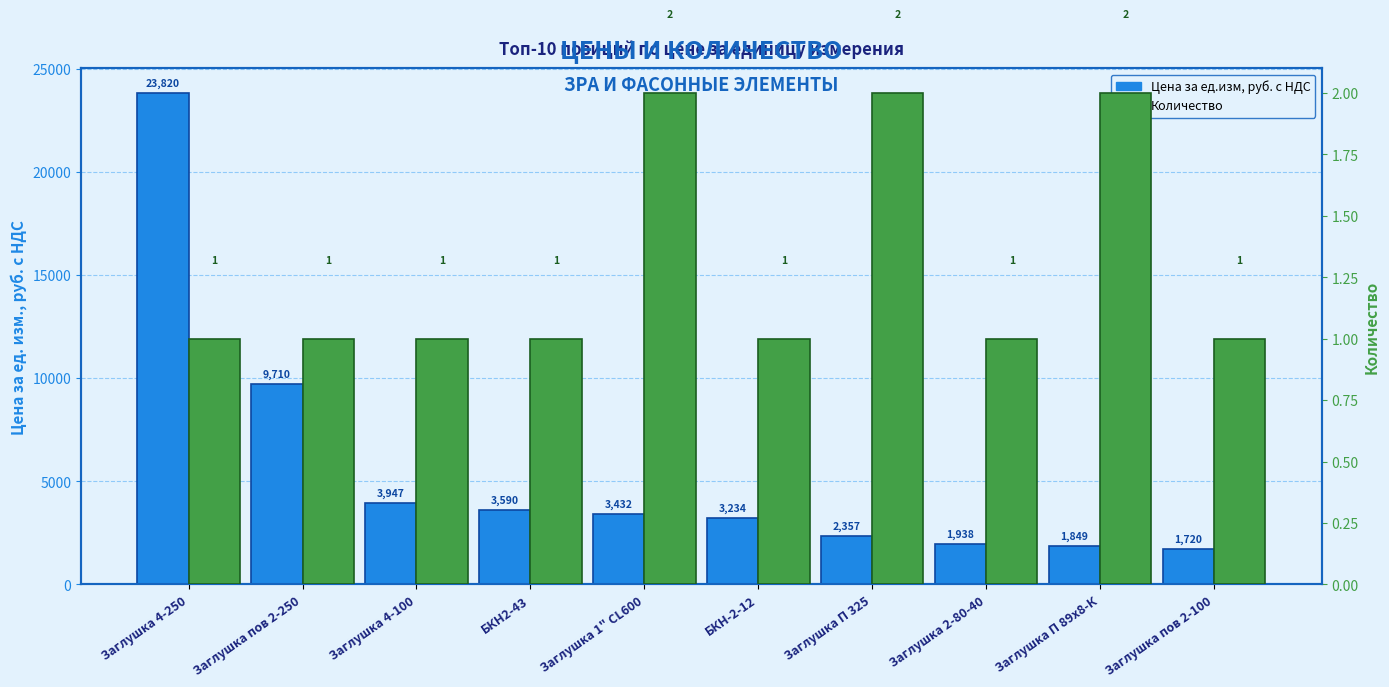

How many data points does each series have?

10